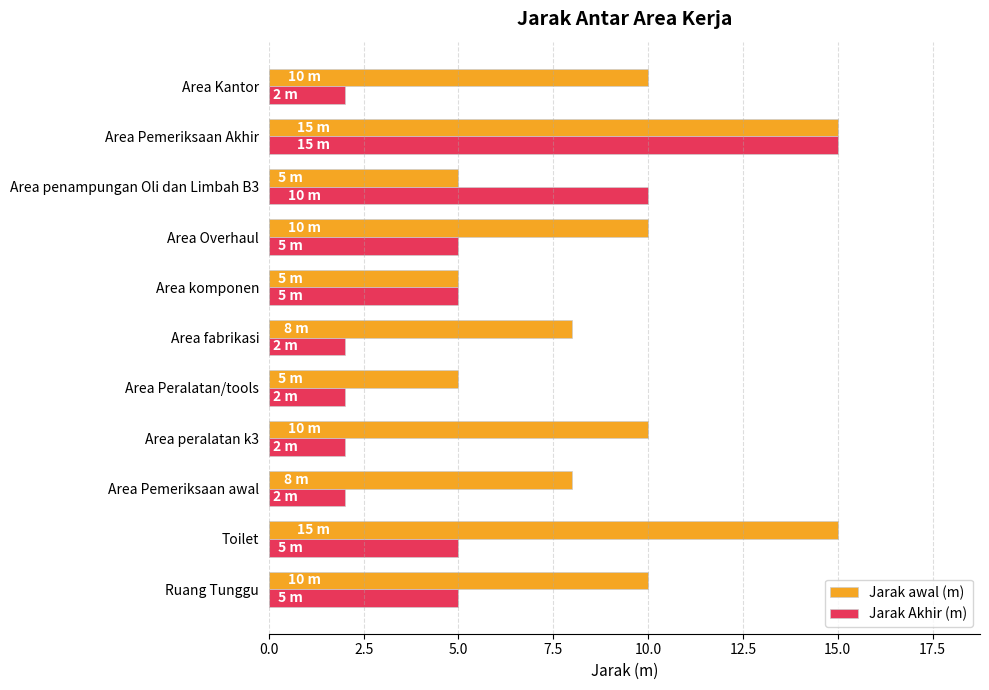

At which label is Jarak Akhir (m) closest to 8?

Area penampungan Oli dan Limbah B3